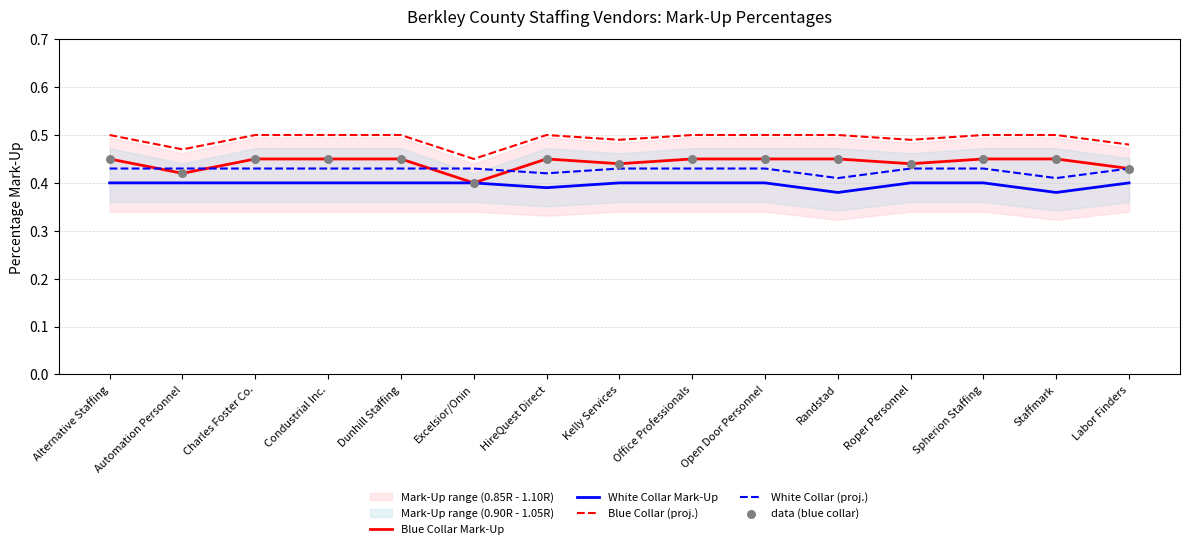

What is the total value across all series at Open Door Personnel?

2.2